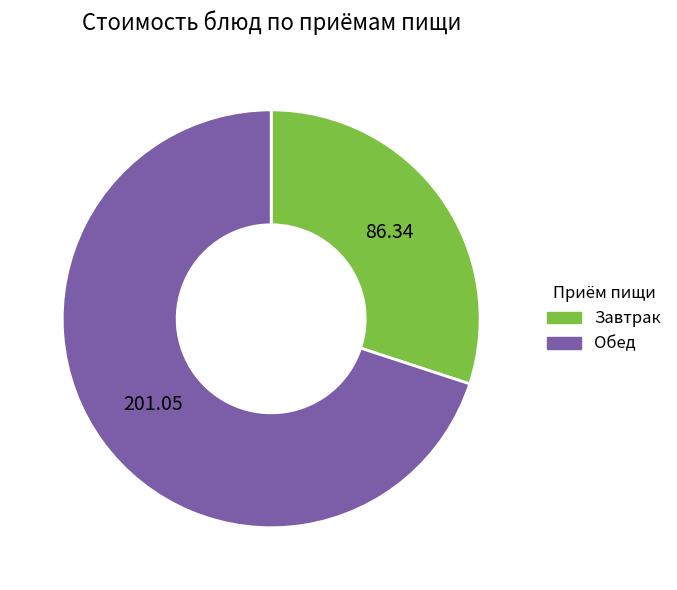

Does any single category account for the majority?

Yes